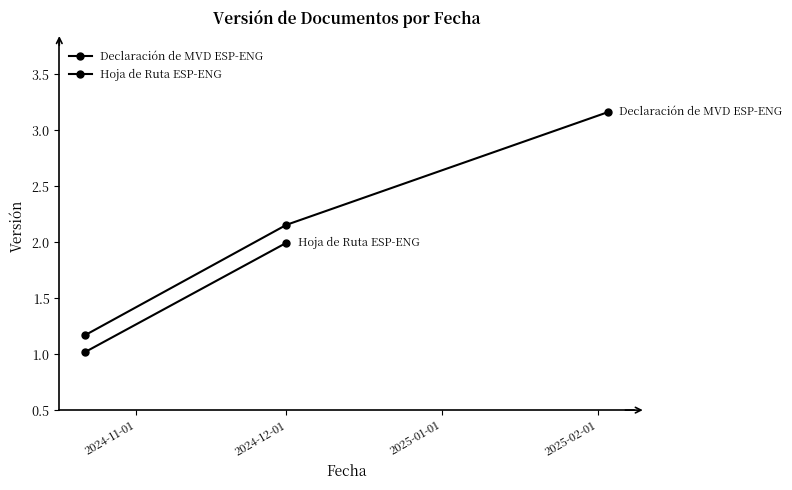

What is the label of the 1st point from the left?

2024-11-01